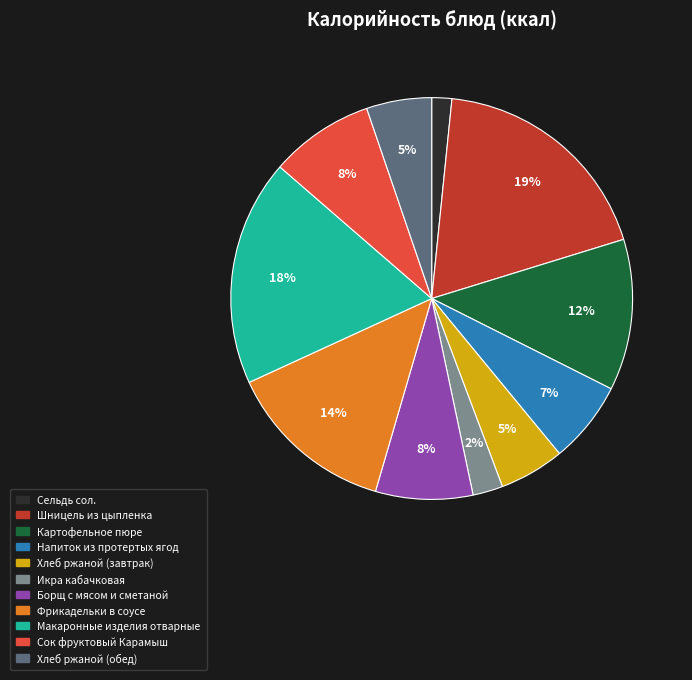

Is the sum of Сельдь сол. and Макаронные изделия отварные greater than half?

No